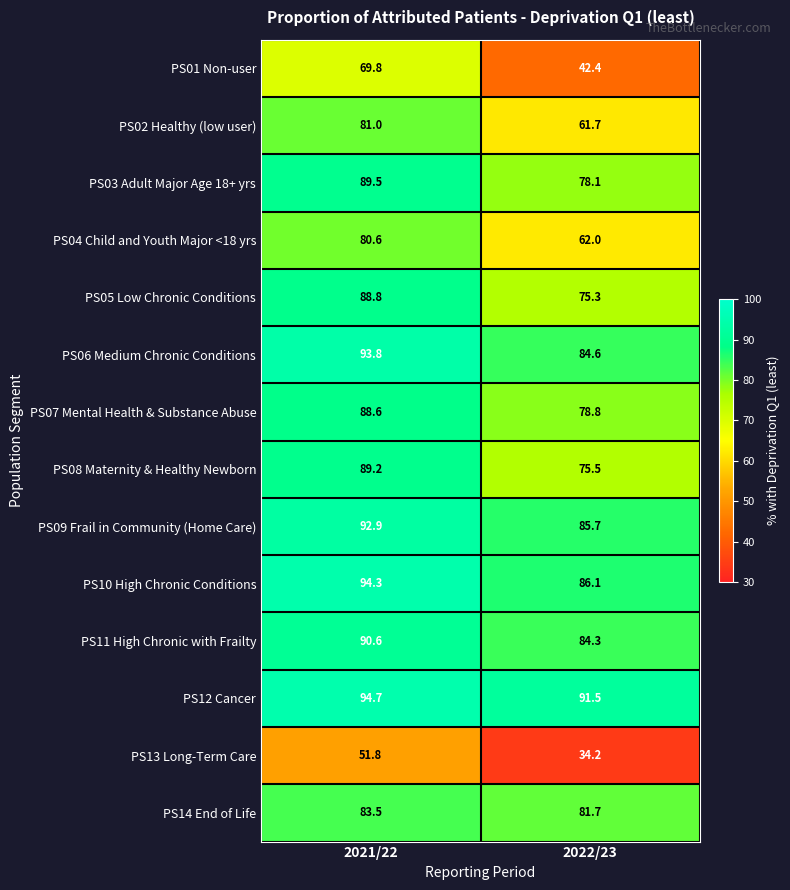

True or false: PS05 Low Chronic Conditions has a value of 75.3 at 2022/23.

True